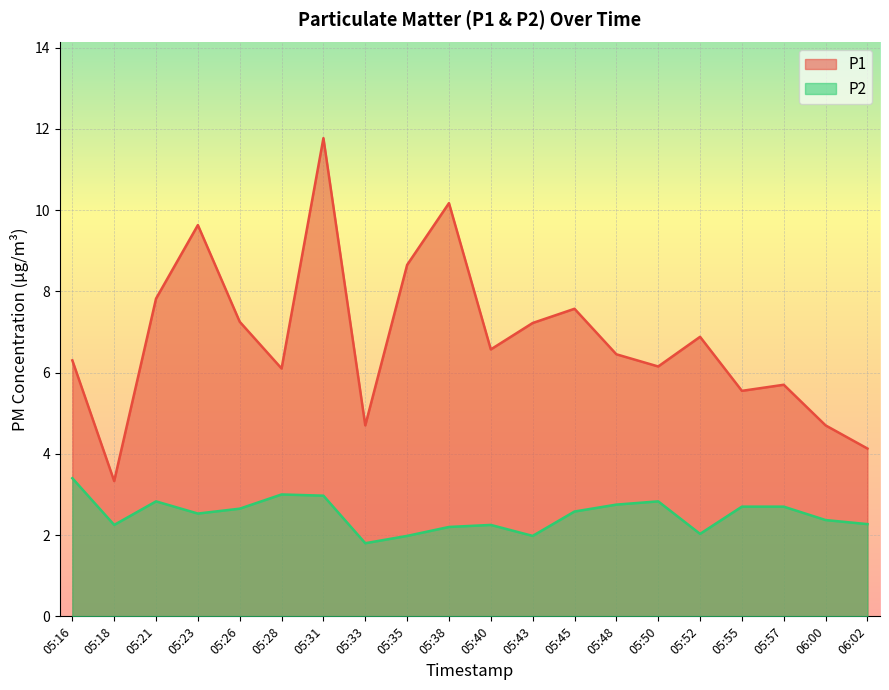

What is the value of the P2 point at the 3rd from the left?

2.8